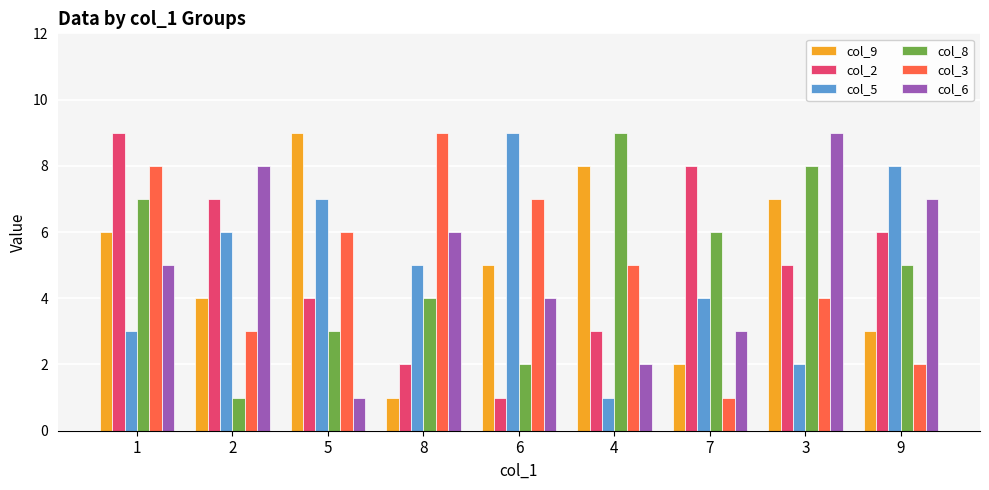

How many bars are there in each group?

6